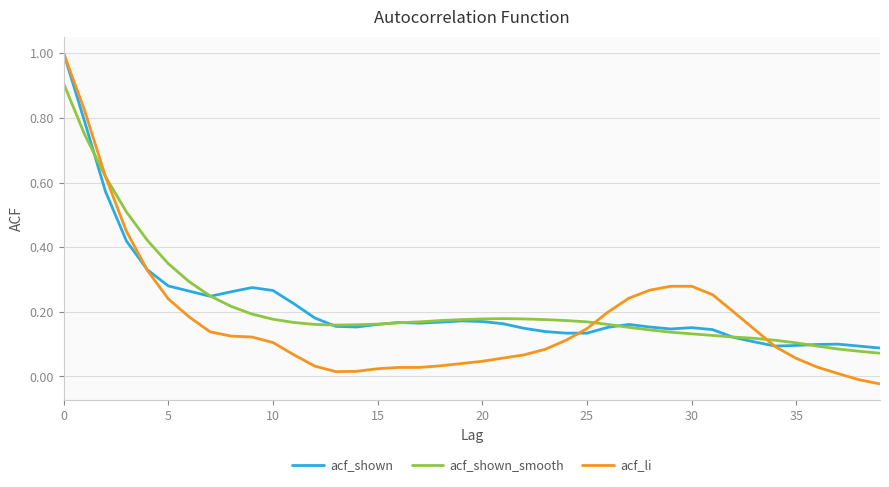

What is the maximum value shown in the chart?

1.0